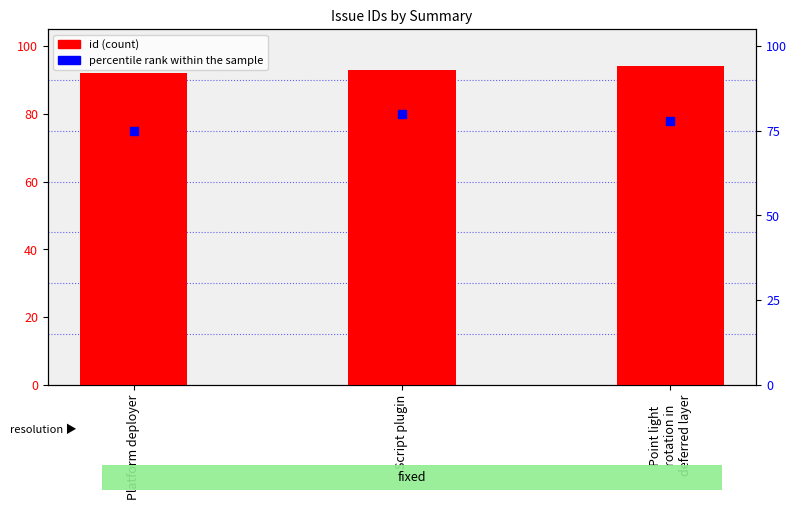

Which series reaches the maximum Y coordinate?

id